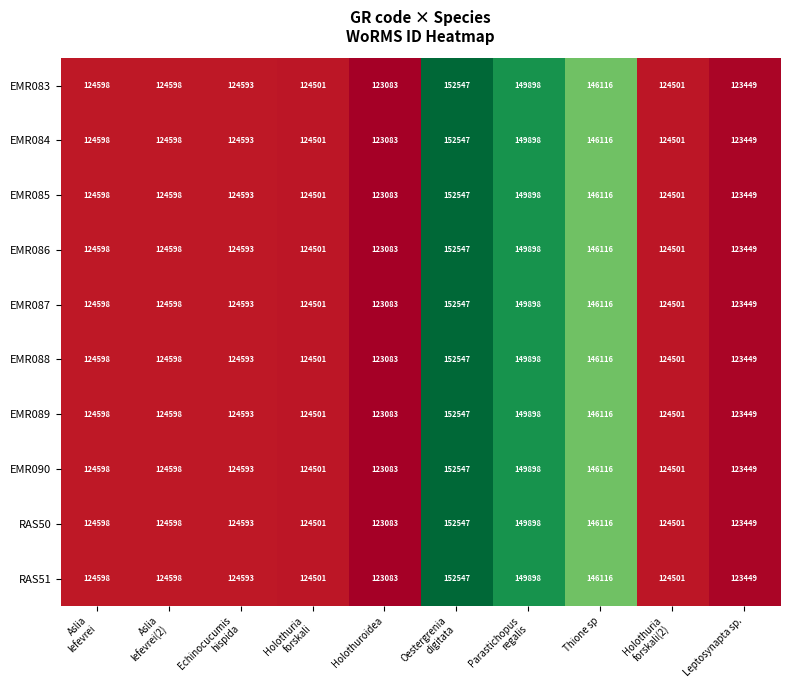

Is it true that EMR086 equals 87708 at Thione sp?

False